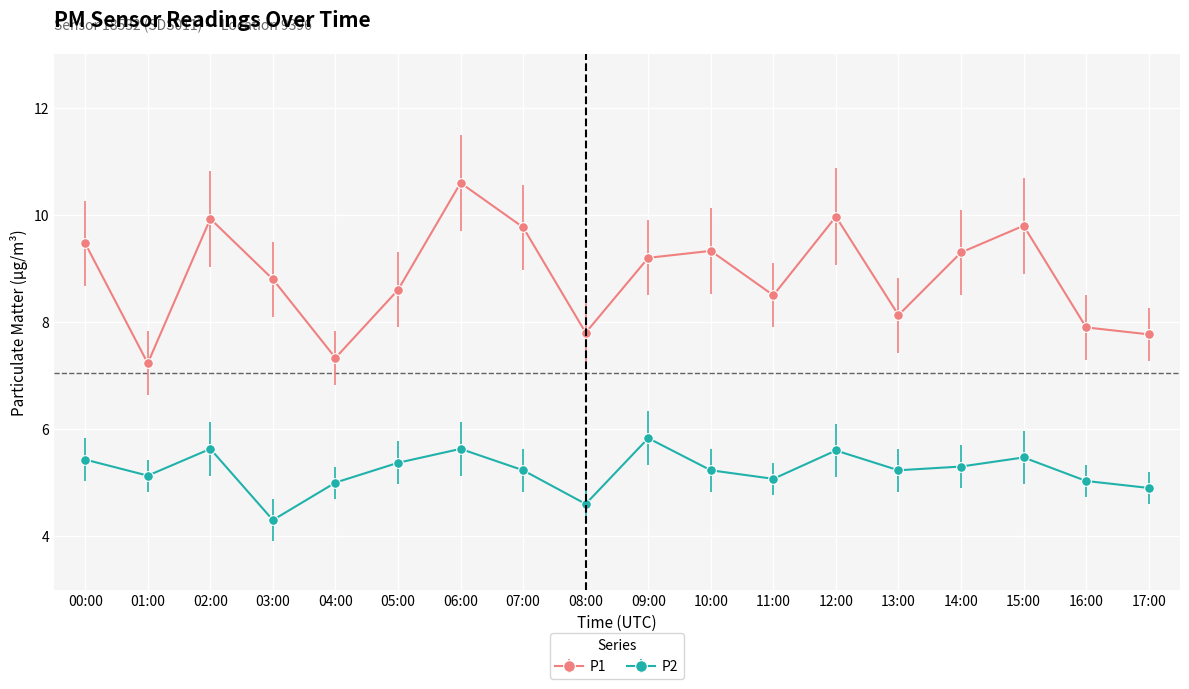

True or false: P1 and P2 intersect in this chart.

False